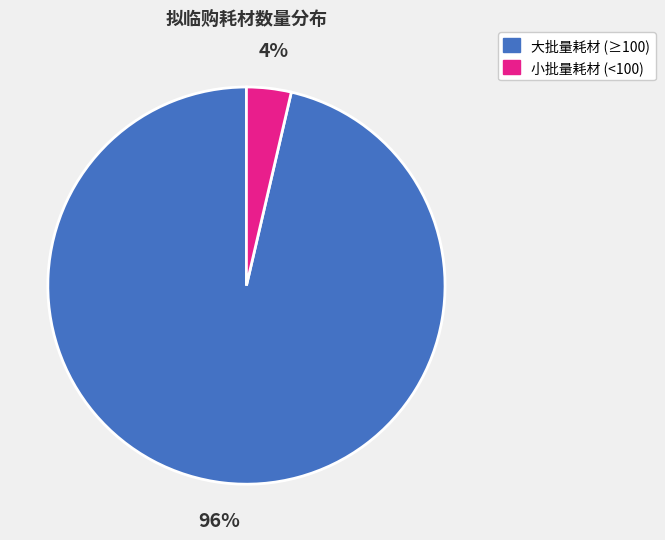

Which slice is the smallest?

小批量耗材 (<100)